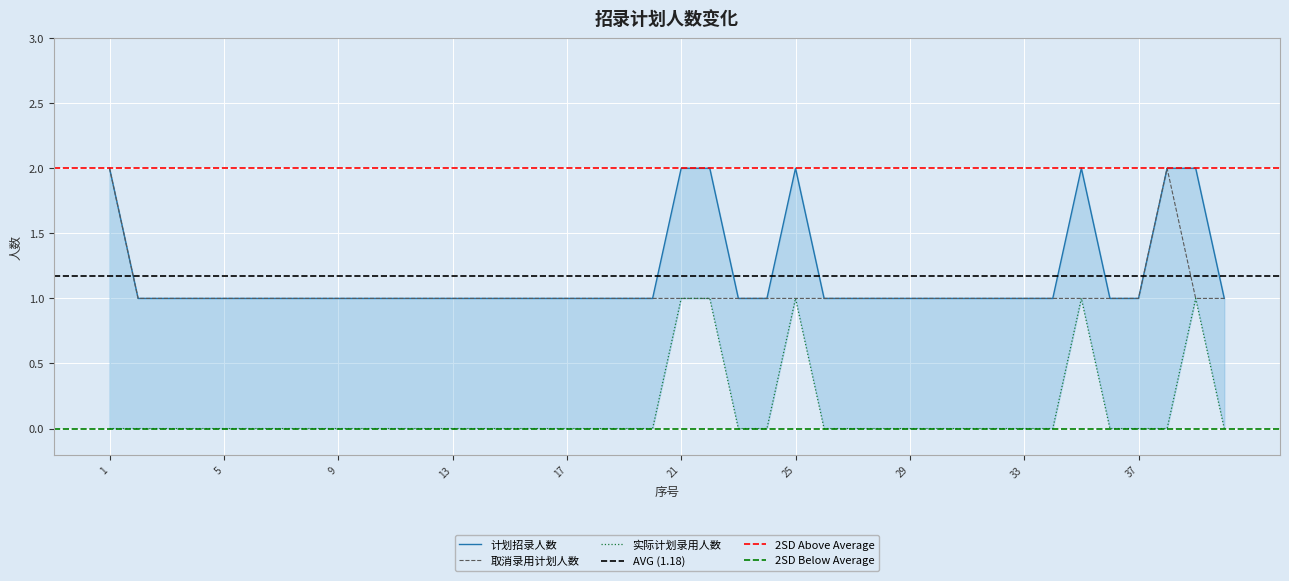

Is it true that 取消录用计划人数 equals 0 at 40?

False